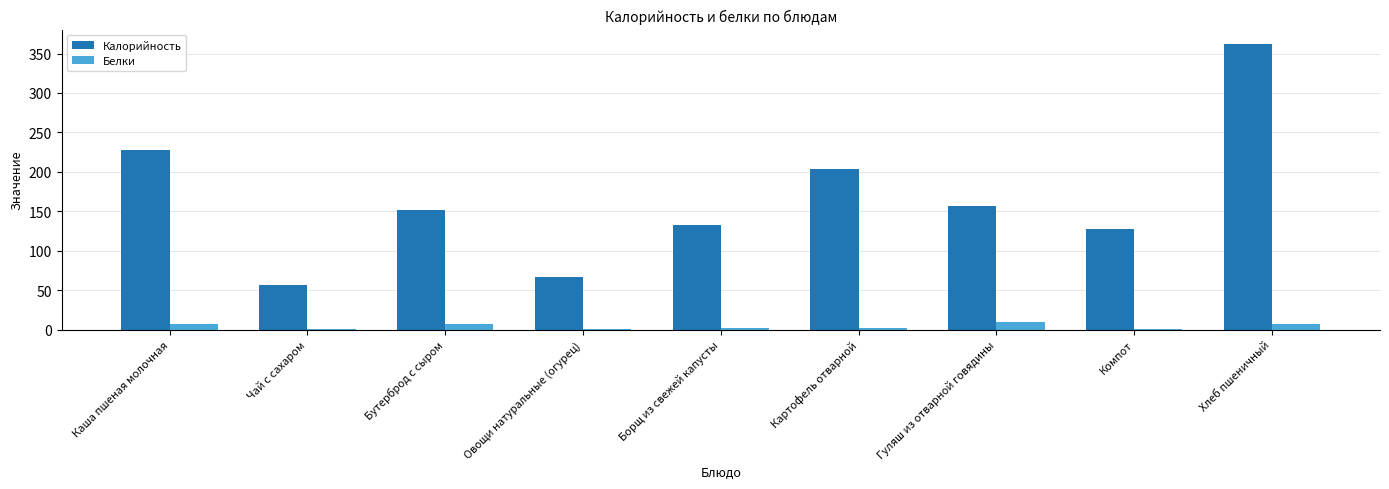

How many data points does each series have?

9